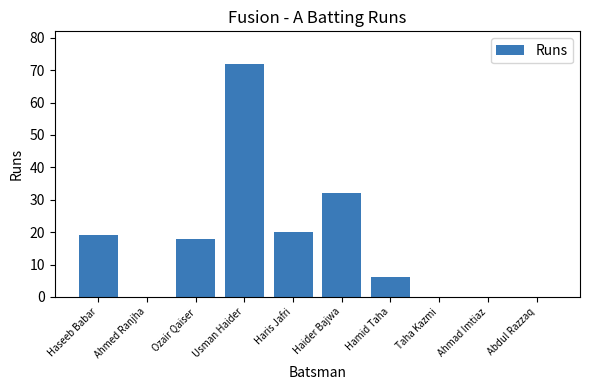

The chart shows a value of 20 at Haris Jafri. True or false?

True